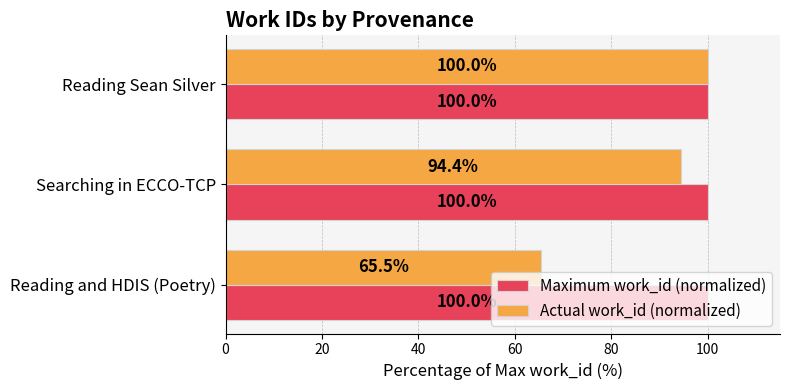

What is the average value of the Actual work_id (normalized) series?

86.6